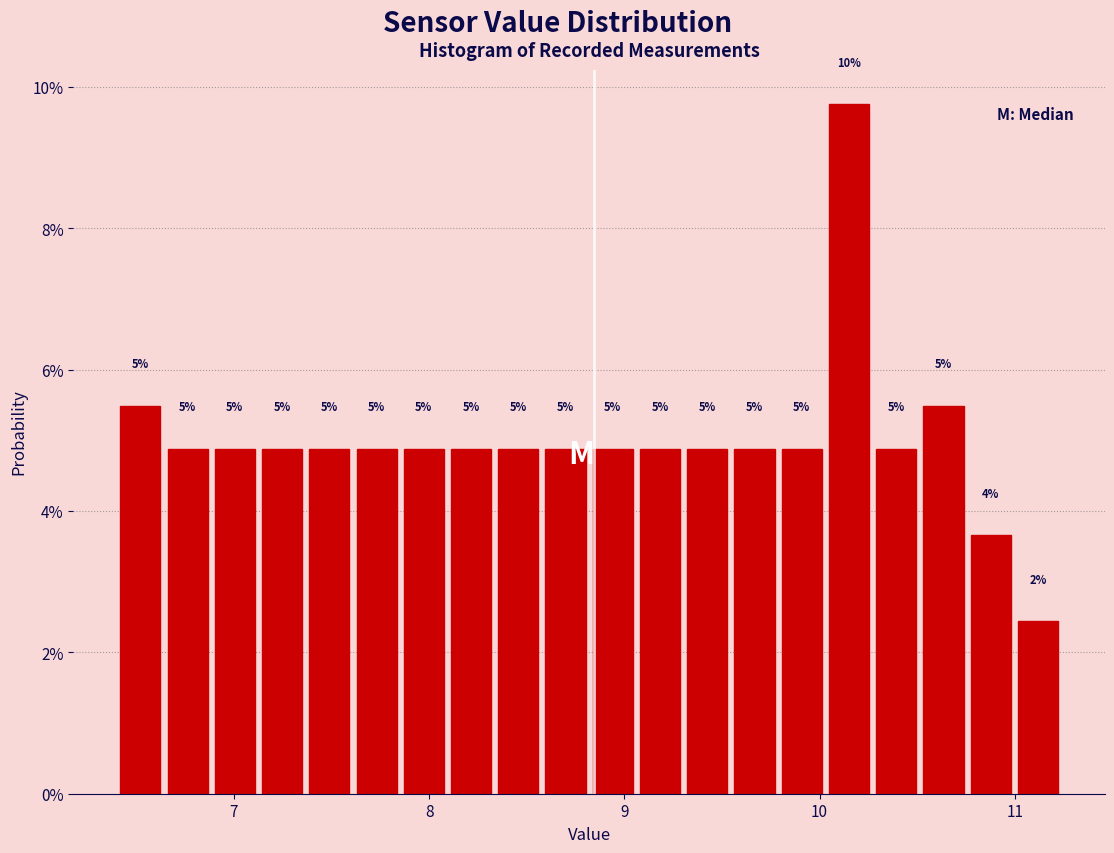

Around what value on the x-axis is the tallest bar? Give the approximate position of its centre, as read against the axis.

10.2